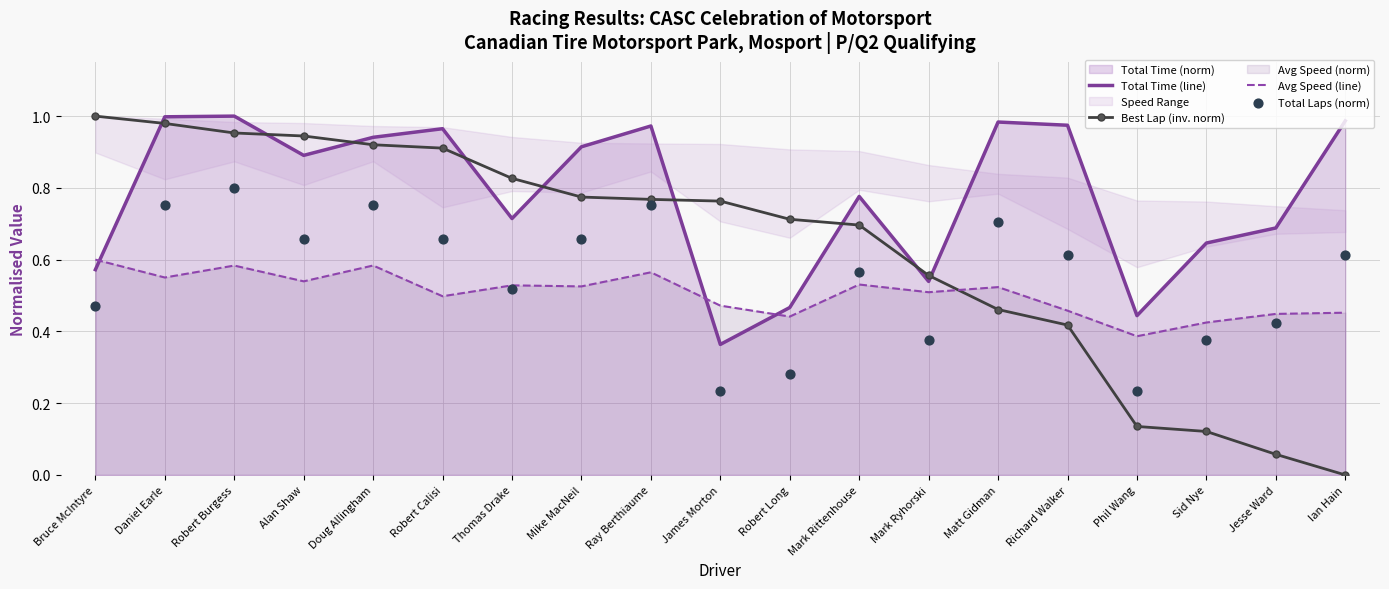

Which series has the widest spread of Y values?

Best Lap (inv. norm)